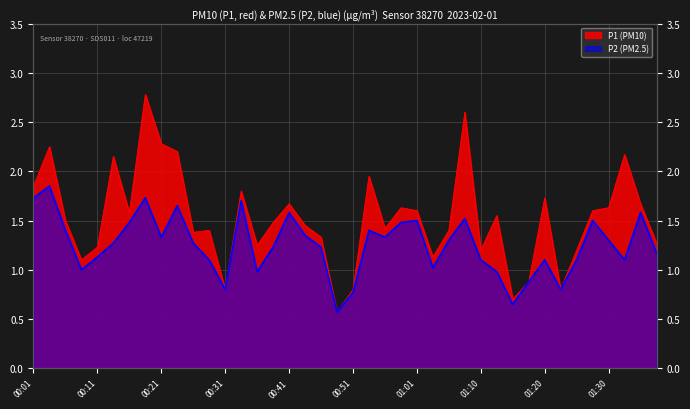

At which category does the chart reach its minimum across all series?

00:48